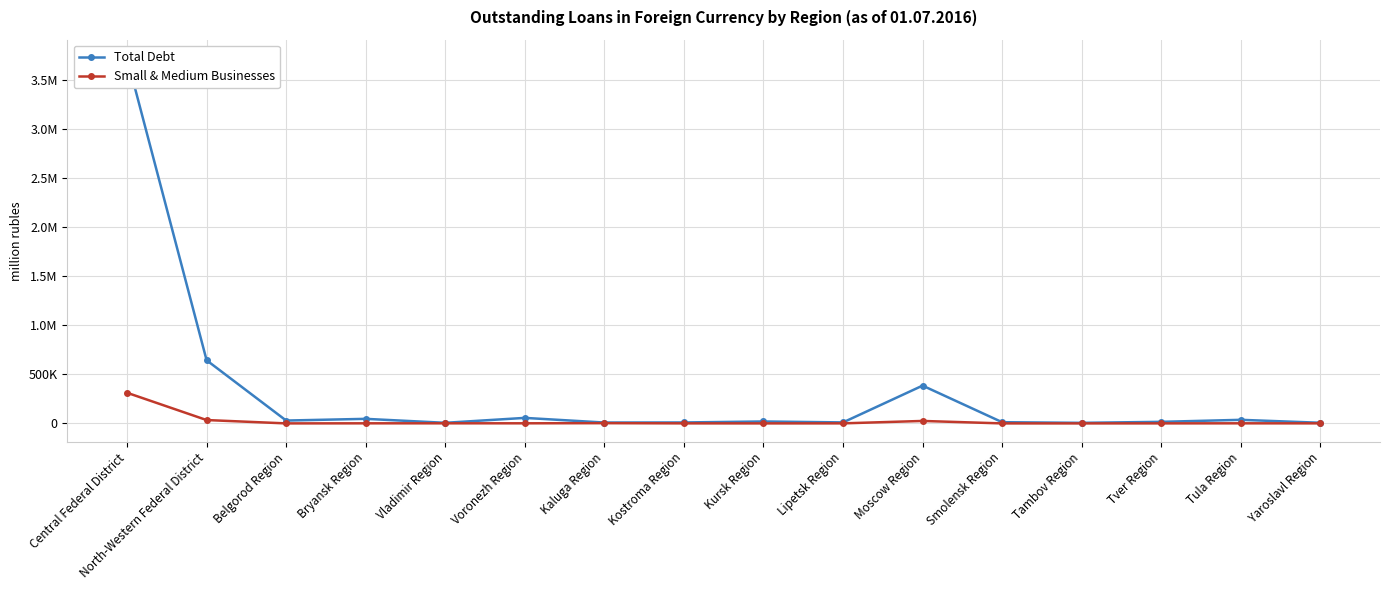

Reading right to left, extract all data points from this chart.

Total Debt: 6779	36708	16173	5976	12536	385122	10412	19774	9783	9033	56428	6323	46642	29267	643186	3722256
Small & Medium Businesses: 765	1088	583	283	247	25285	680	370	669	2669	1295	1177	1141	300	34394	312247